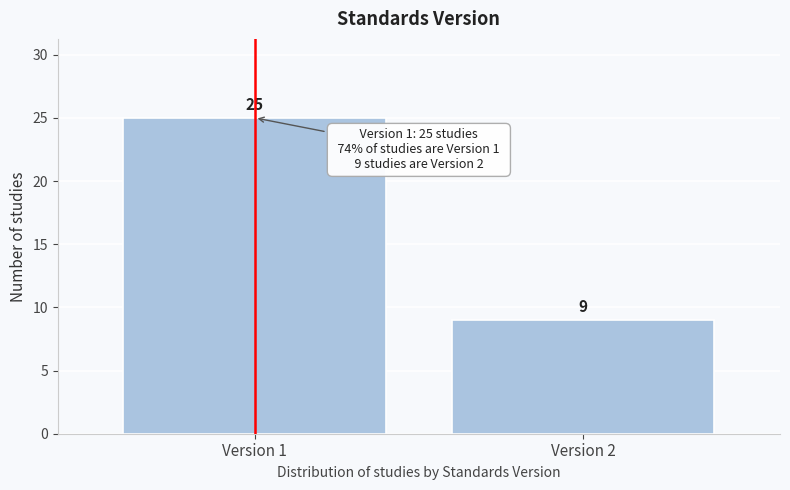

Reading right to left, list all the values displayed in this chart.

9	25